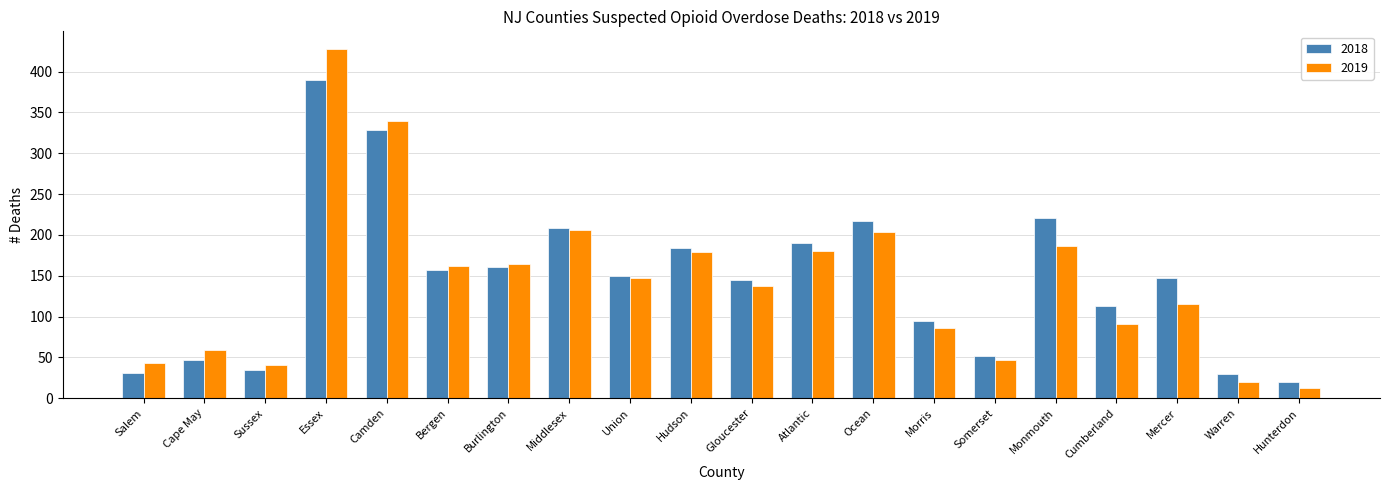

What is the spread (max minus min) of values at Salem?

12